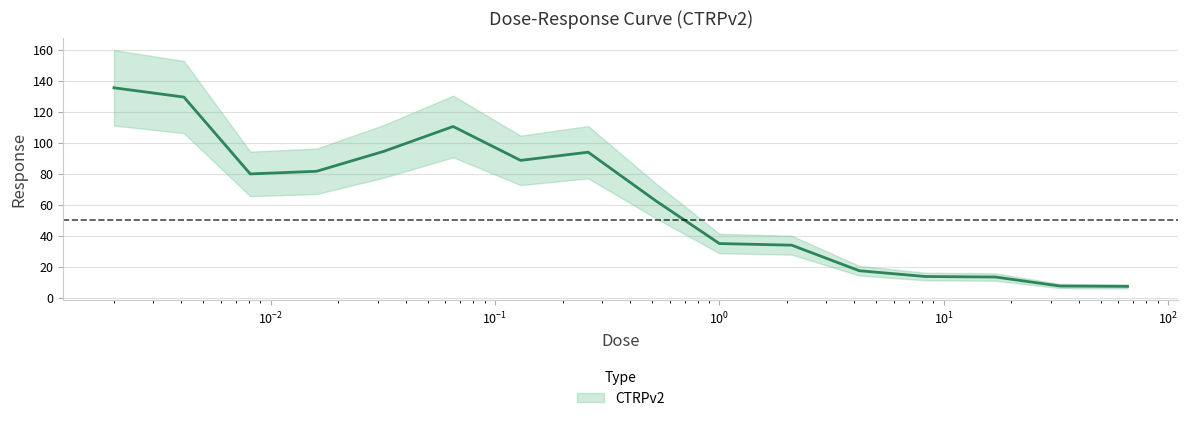

What is the sum of the values at 0.13 and 17.0?

101.9